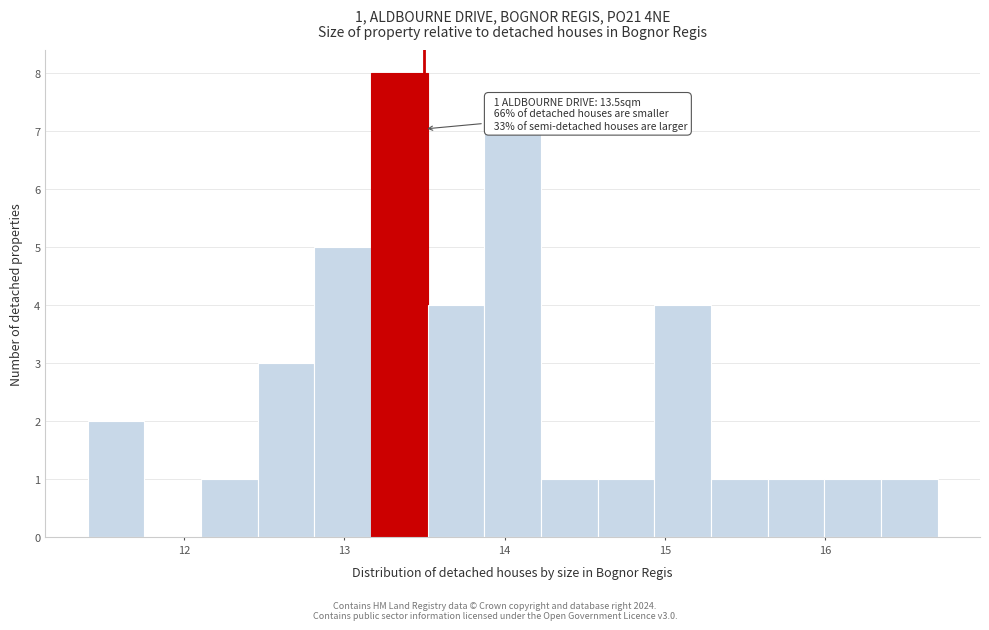

Read against the x-axis, roughly where is the centre of the tallest bar?

13.3